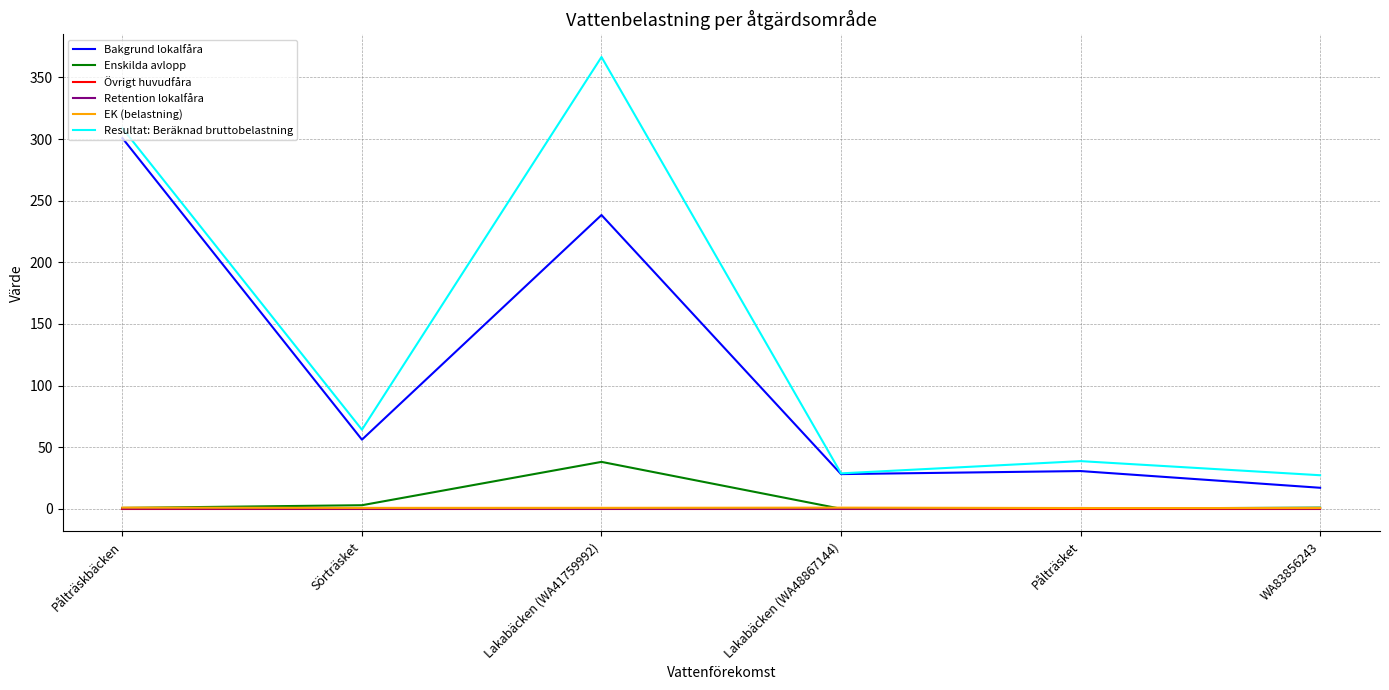

Which series has the widest spread of values?

Resultat: Beräknad bruttobelastning